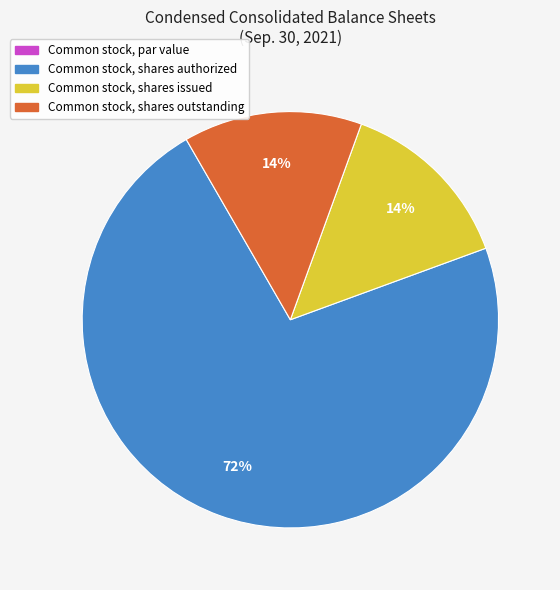

To the nearest percent, what is the difference between the largest and smallest slice percentages?

72%